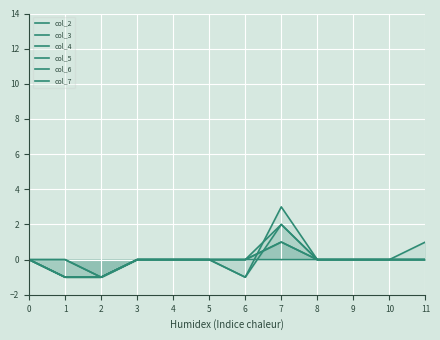

True or false: col_4 and col_5 cross at least once.

False